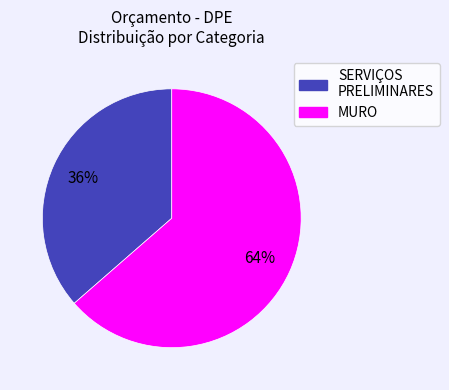

To the nearest percent, what is the average slice percentage?

50%